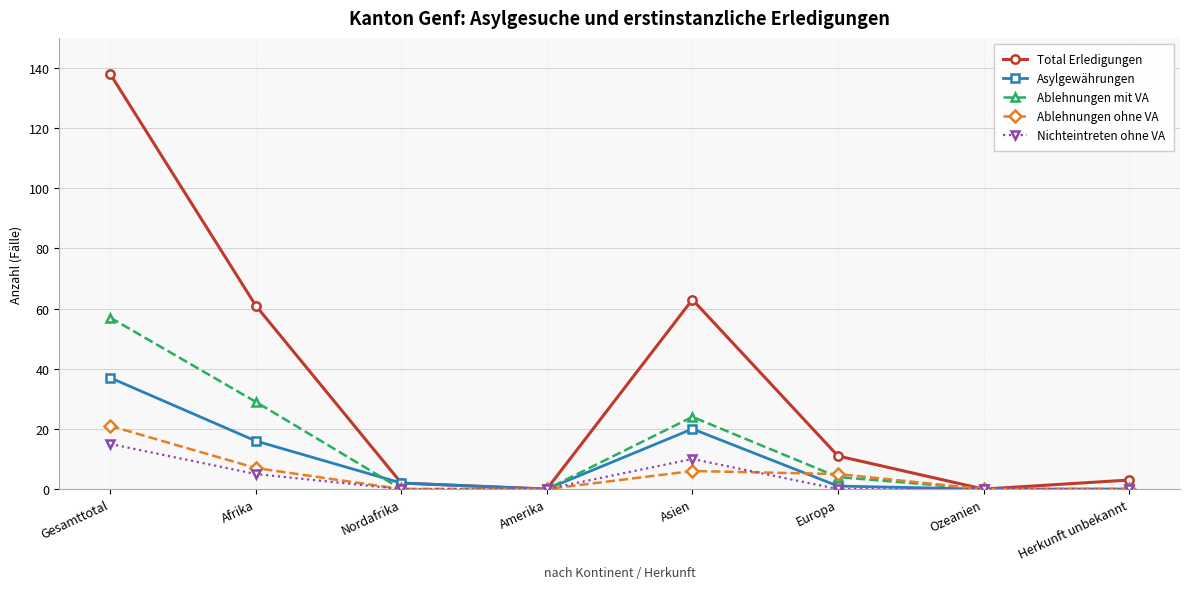

Which label corresponds to the largest value in the chart?

Gesamttotal